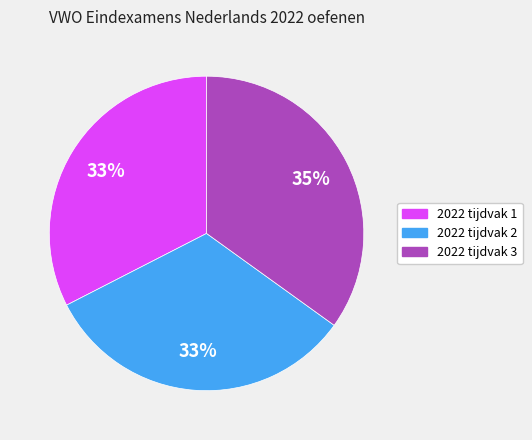

Which slice is the largest?

2022 tijdvak 3